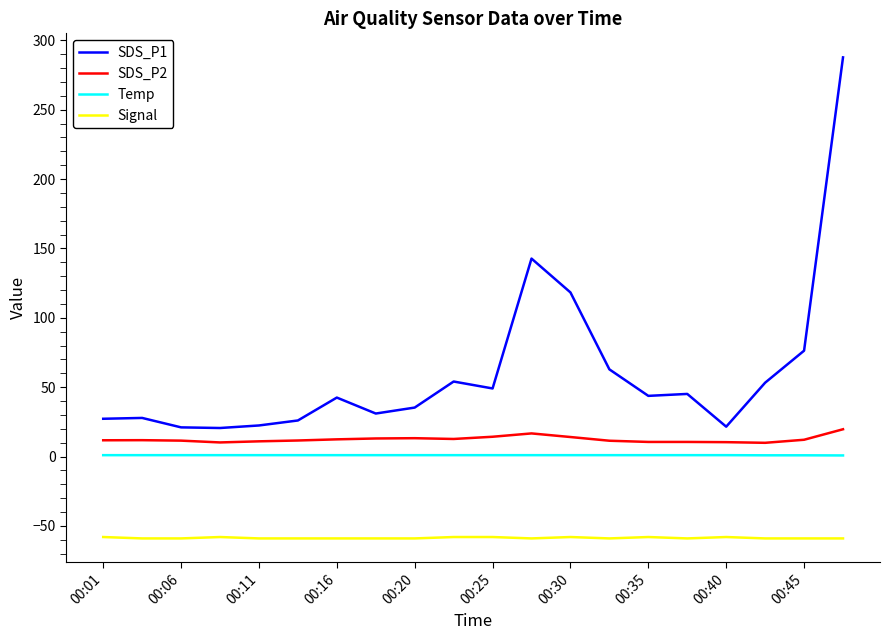

True or false: Signal and SDS_P1 cross at least once.

False